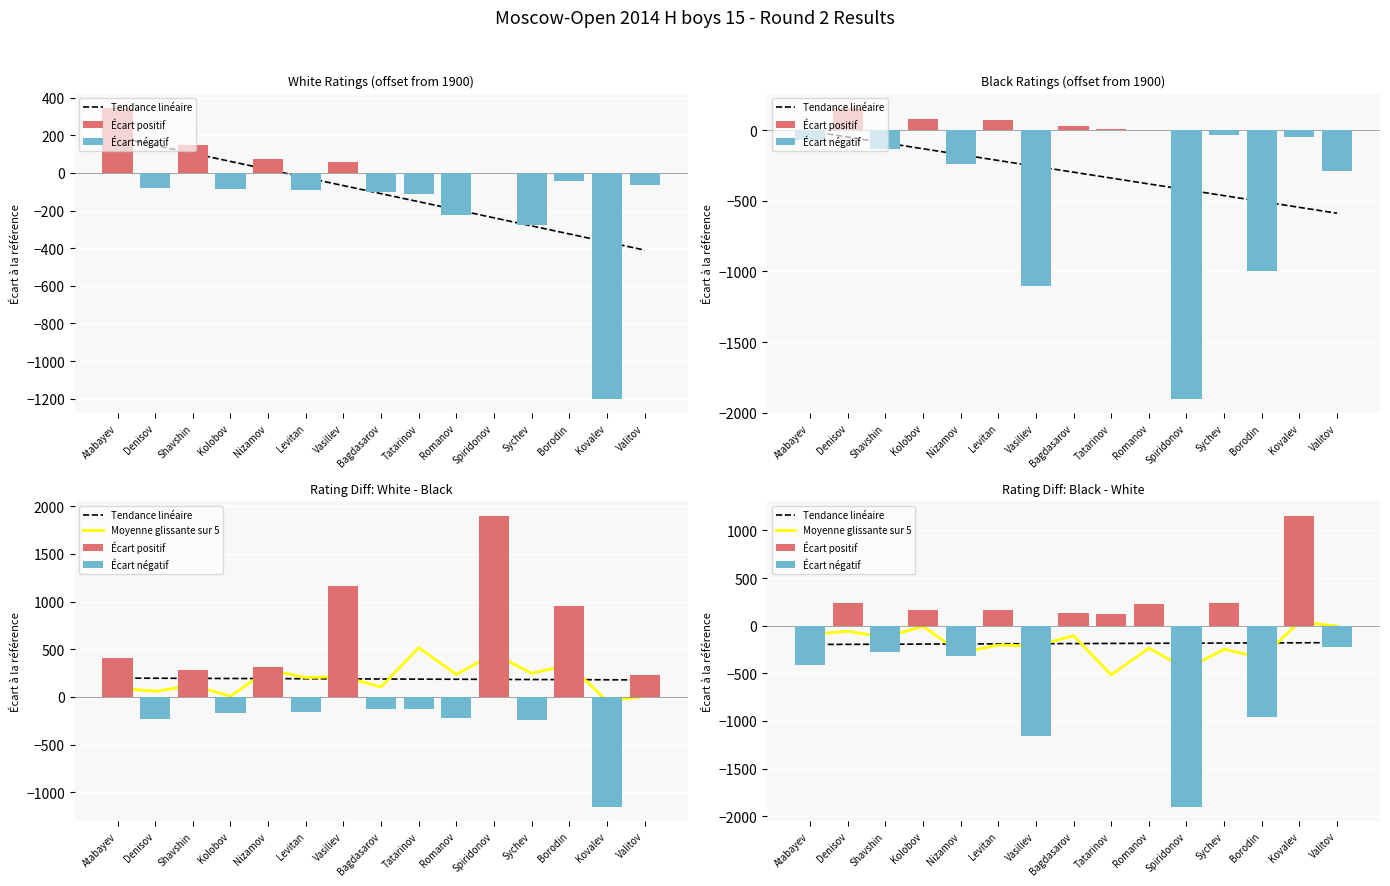

Is the value of Tendance linéaire at Vasiliev greater than the value of Écart positif at Shavshin?

No